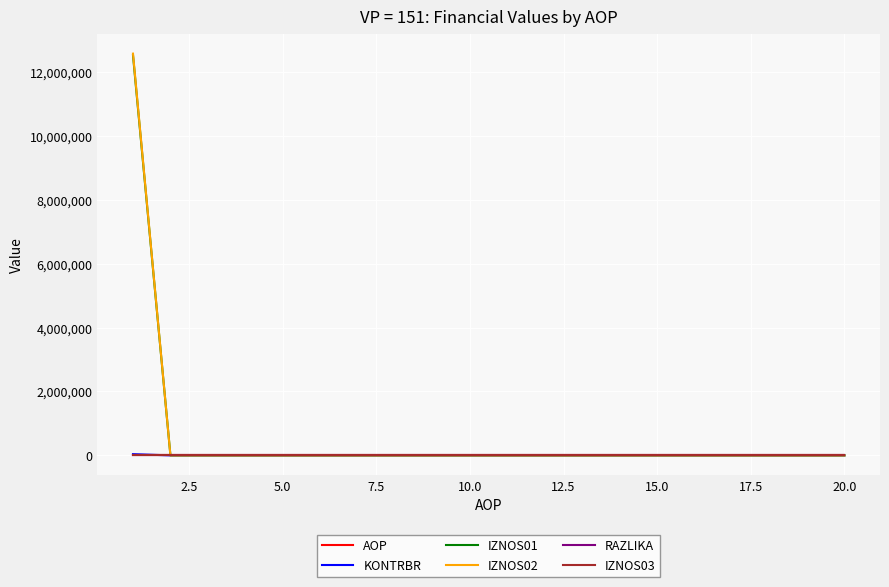

Which series has the largest range (max minus min)?

IZNOS02